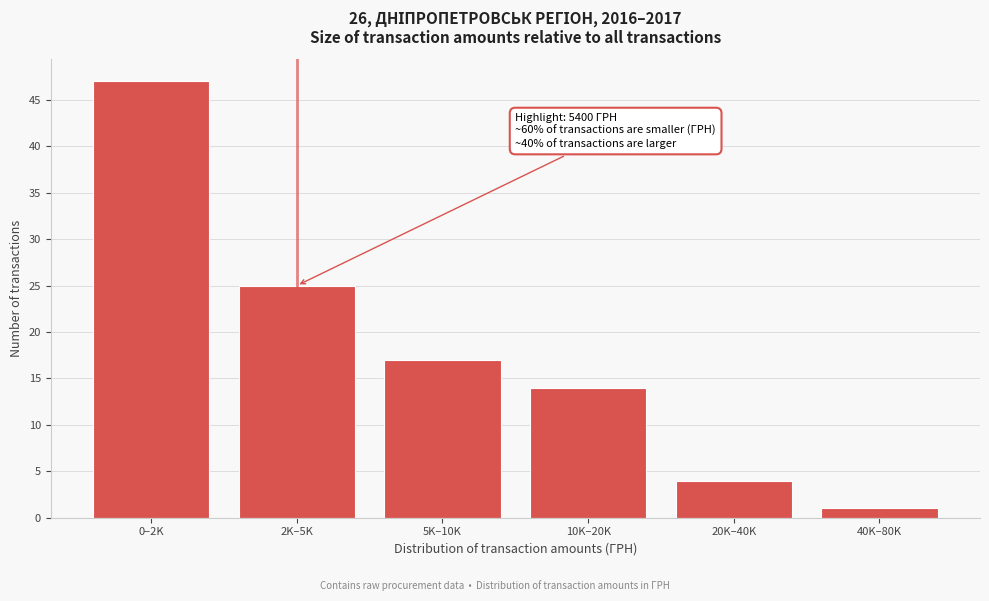

Reading left to right, extract all data points from this chart.

47	25	17	14	4	1